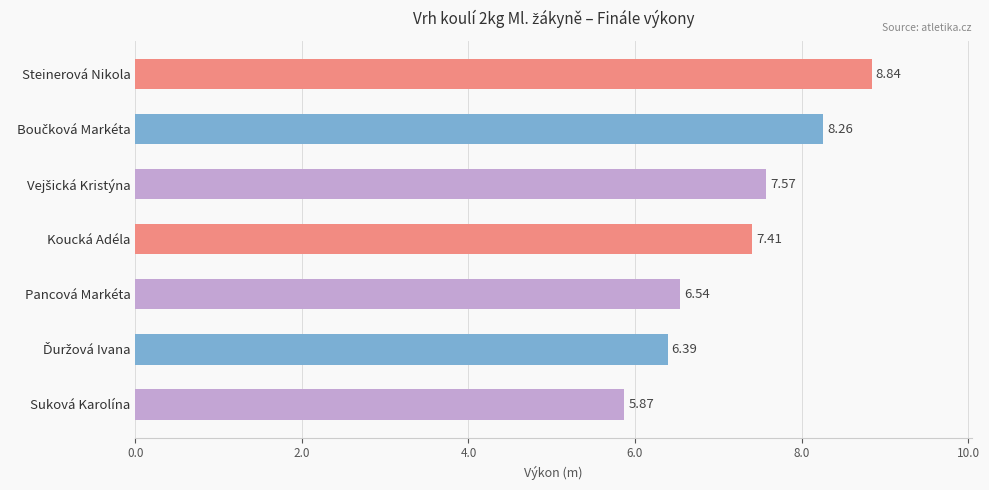

Where is the data nearest to the value 7?

Koucká Adéla